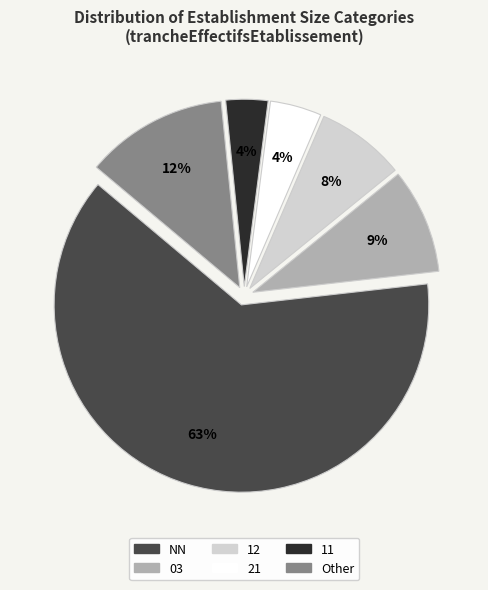

Do NN and 03 together represent more than half of the pie?

Yes